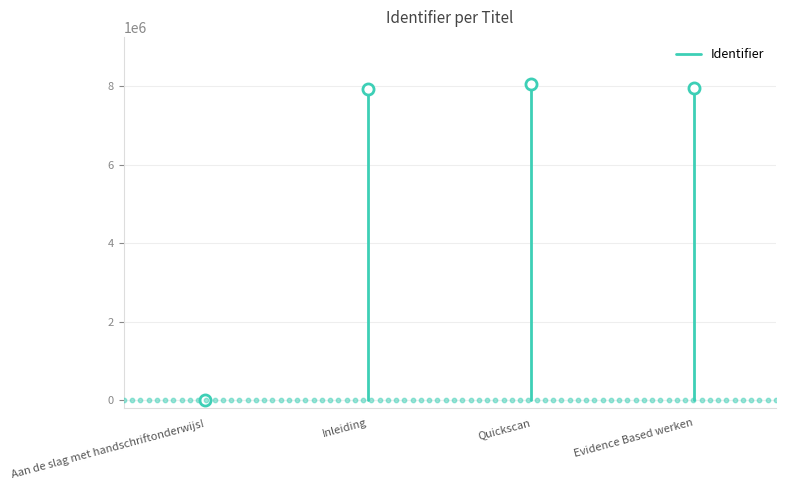

Between Inleiding and Evidence Based werken, which is larger?

Evidence Based werken